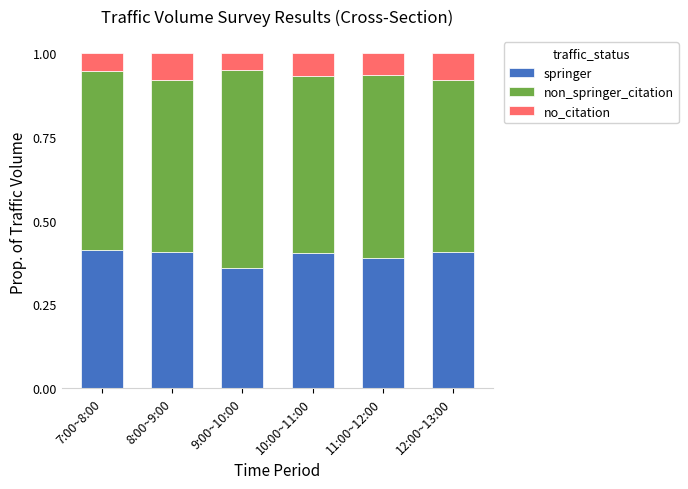

How many bars are there in total?

6